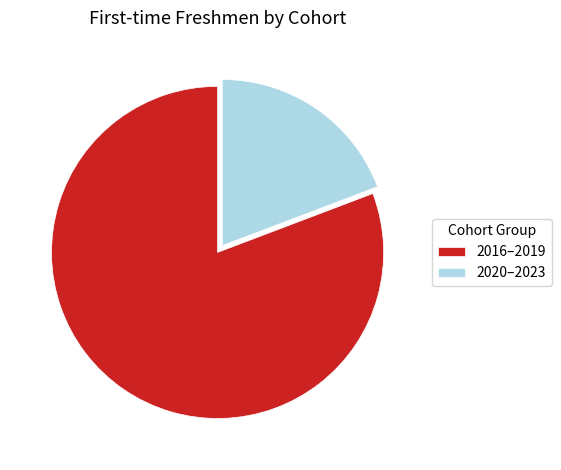

The 2016–2019 slice represents 89% of the pie. True or false?

False